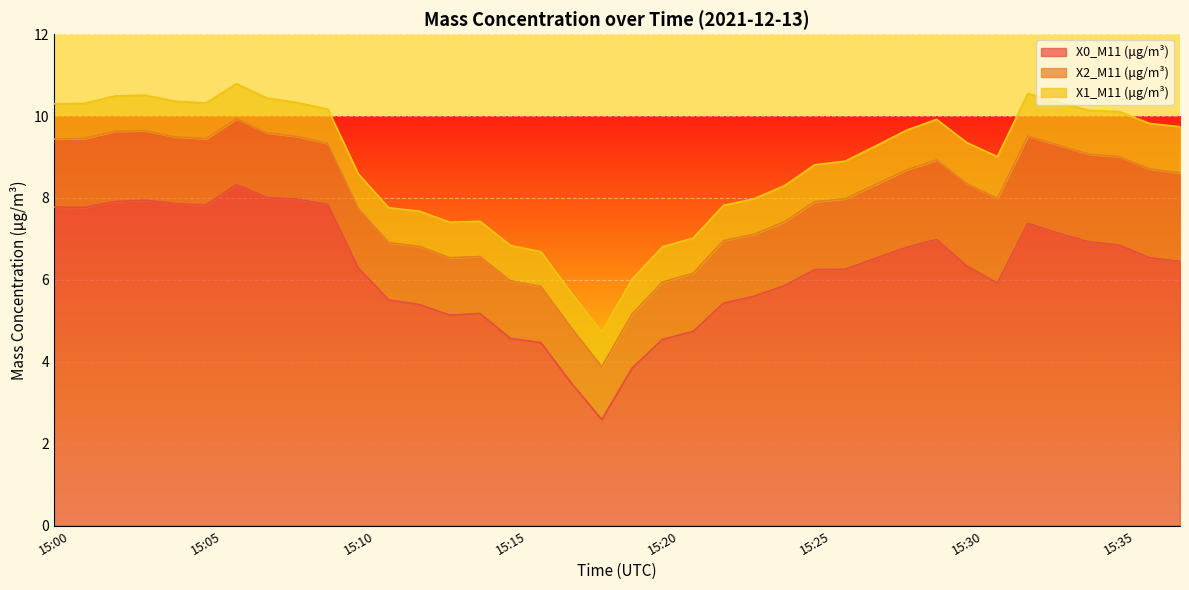

At which category does X2_M11 (μg/m³) reach its first local valley?

15:11